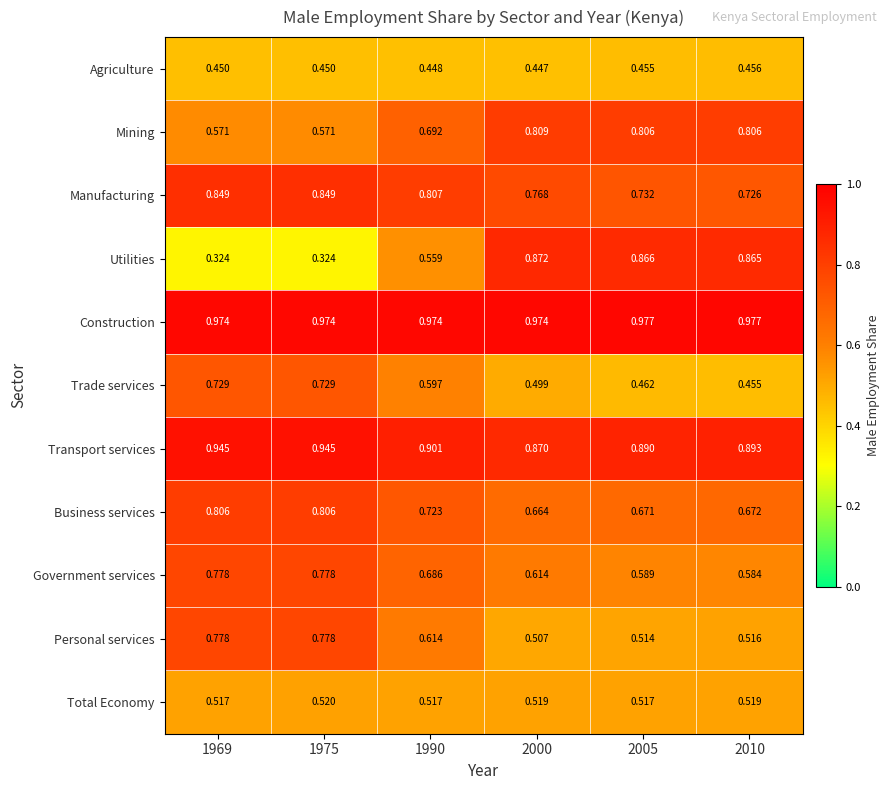

Is the value of Trade services at 1975 greater than the value of Total Economy at 2010?

Yes